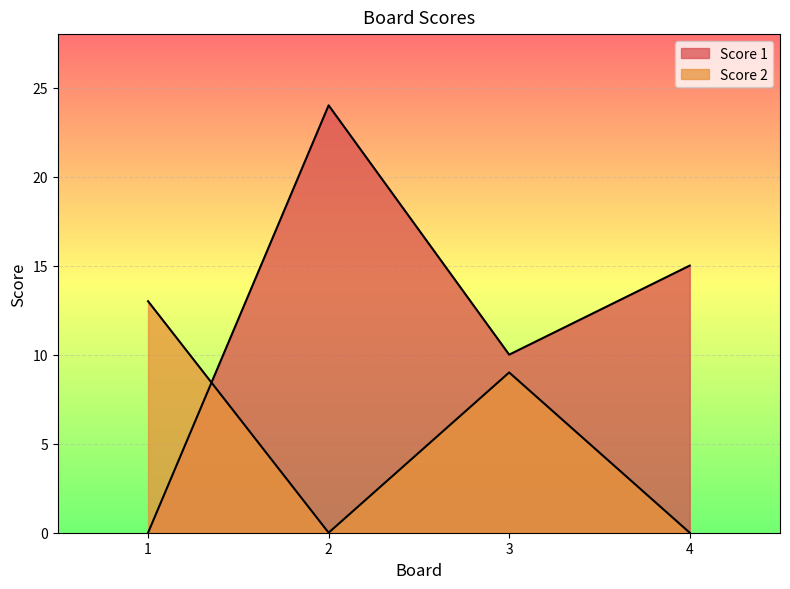

What is the difference between the Score 1 values at 2 and 4?

9